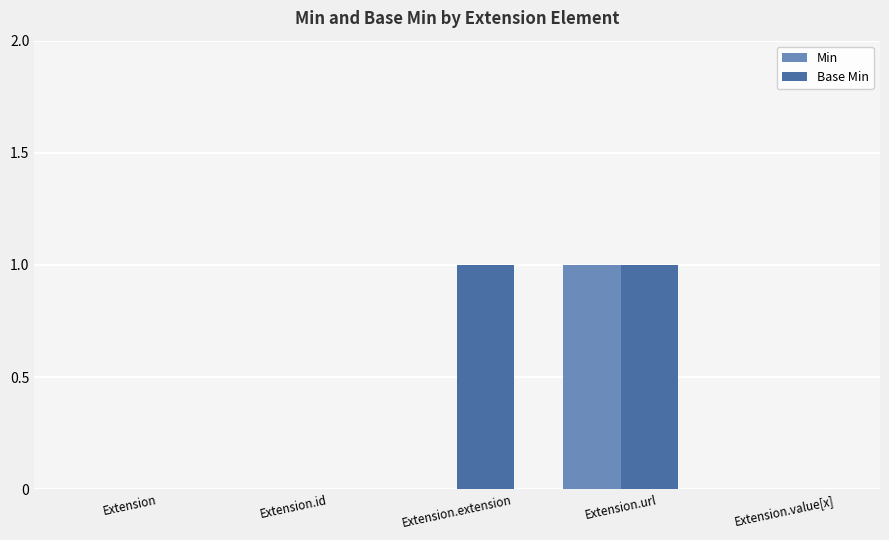

Reading left to right, transcribe all the data shown in this chart.

Min: Extension=0	Extension.id=0	Extension.extension=0	Extension.url=1	Extension.value[x]=0
Base Min: Extension=0	Extension.id=0	Extension.extension=1	Extension.url=1	Extension.value[x]=0